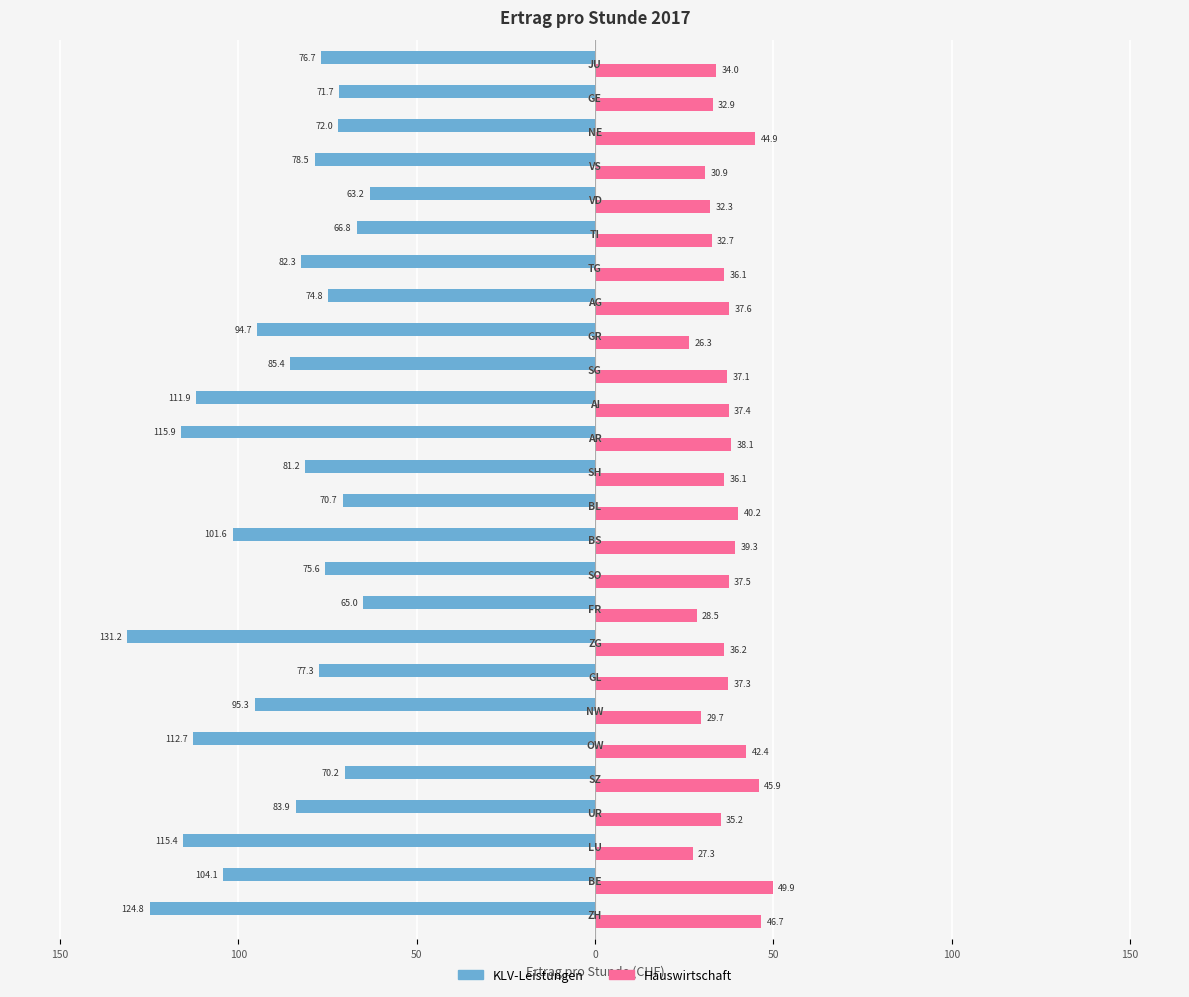

What are all the series names shown in the legend?

KLV-Leistungen, Hauswirtschaft